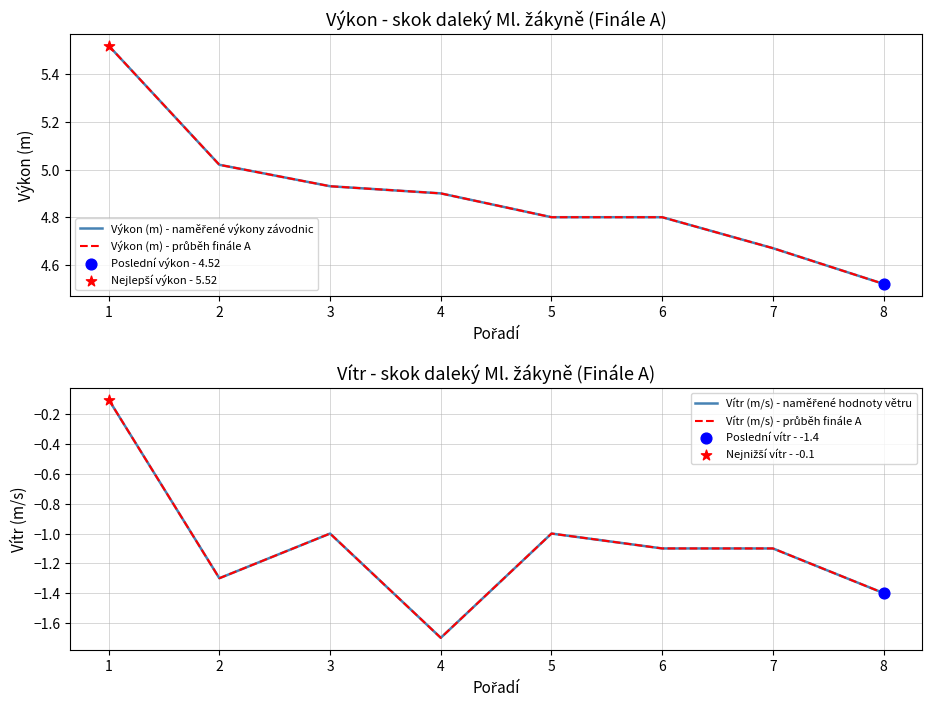

At which category is the sum across all series the highest?

1